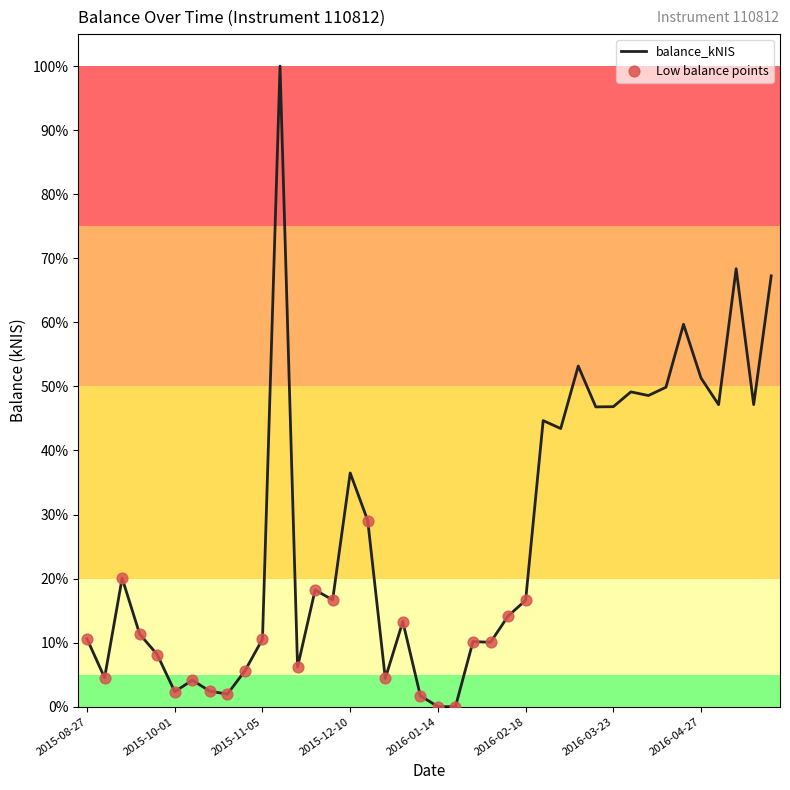

What is the difference between the maximum and minimum values?

100.0